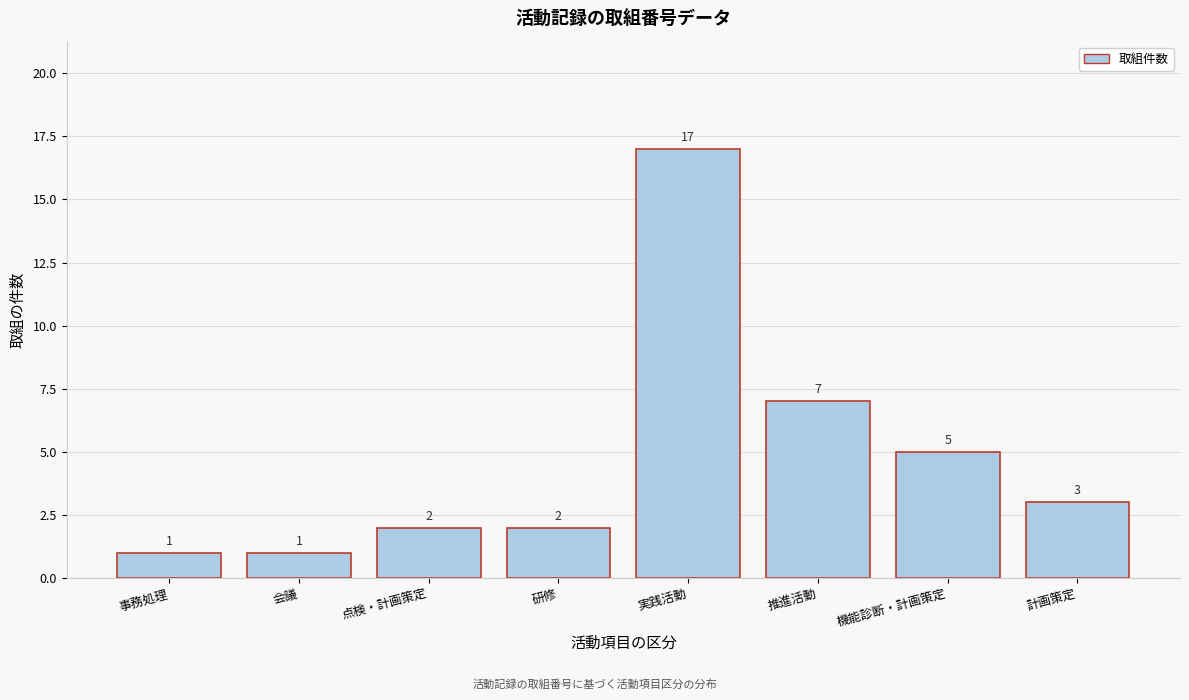

Reading left to right, what are all the values shown in this chart?

1	1	2	2	17	7	5	3